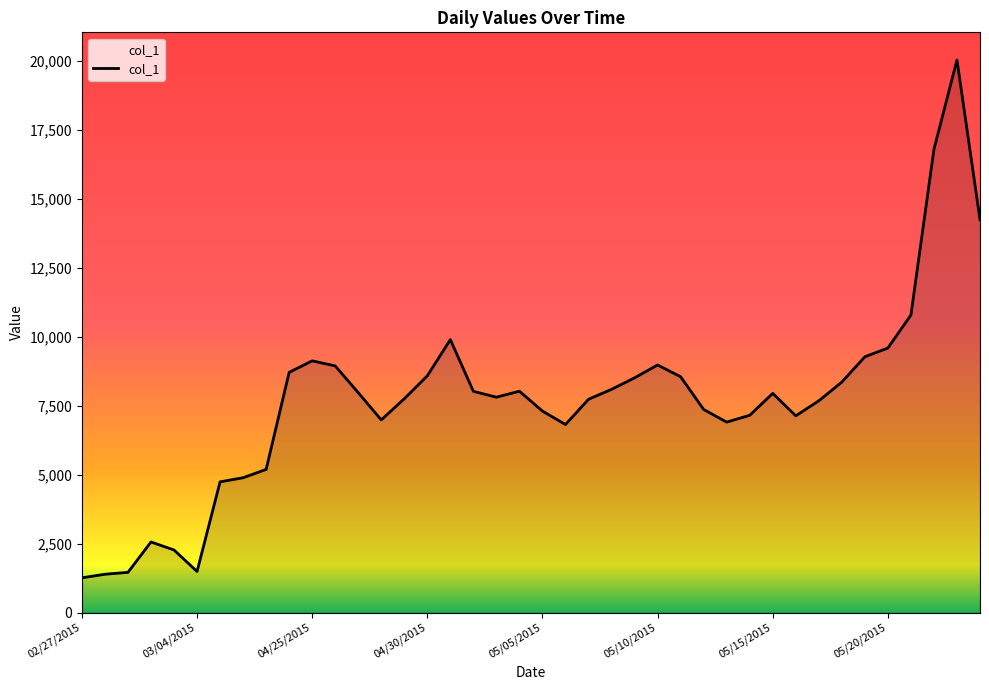

What is the difference between the maximum and minimum values?

18778